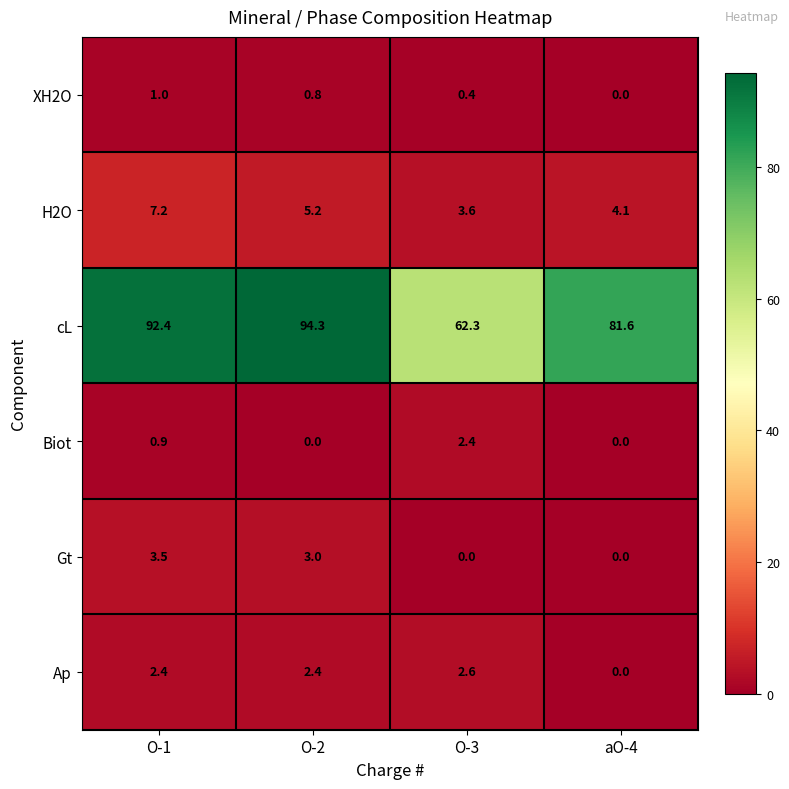

What is the sum of all Biot values?

3.3